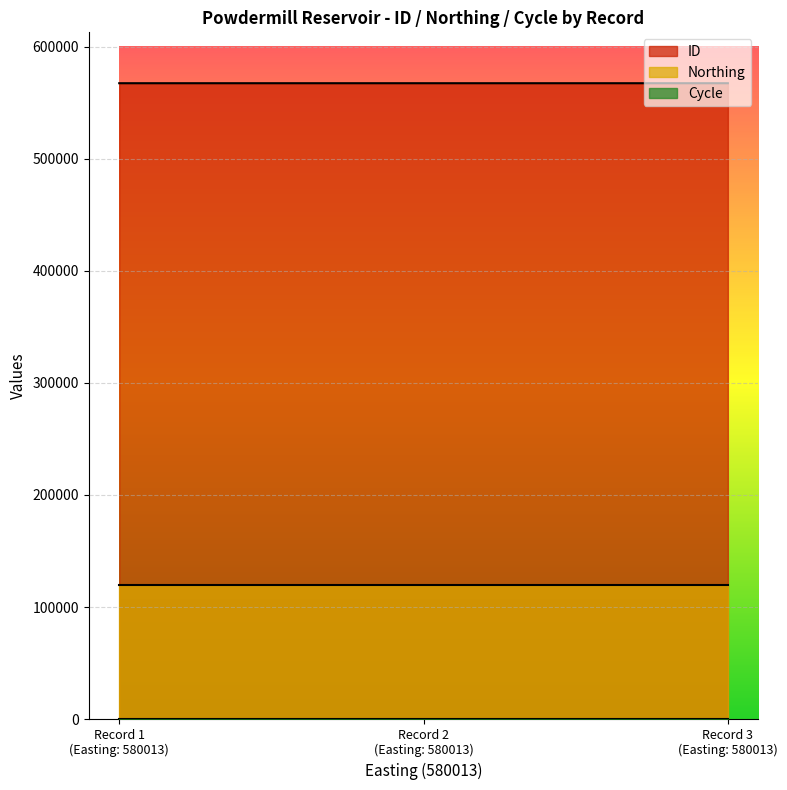

What is the spread (max minus min) of values at 580013?

567289